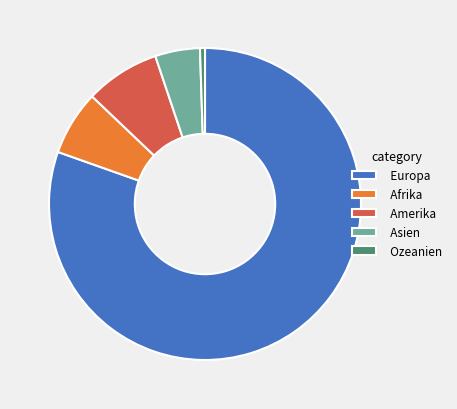

Which has a higher value, Asien or Amerika?

Amerika